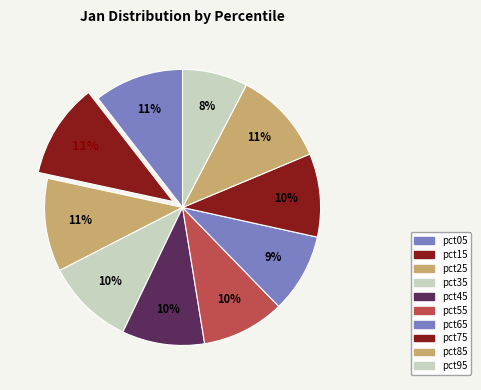

Rank the categories by value from highest to lowest.

pct15, pct85, pct25, pct05, pct35, pct75, pct55, pct45, pct65, pct95